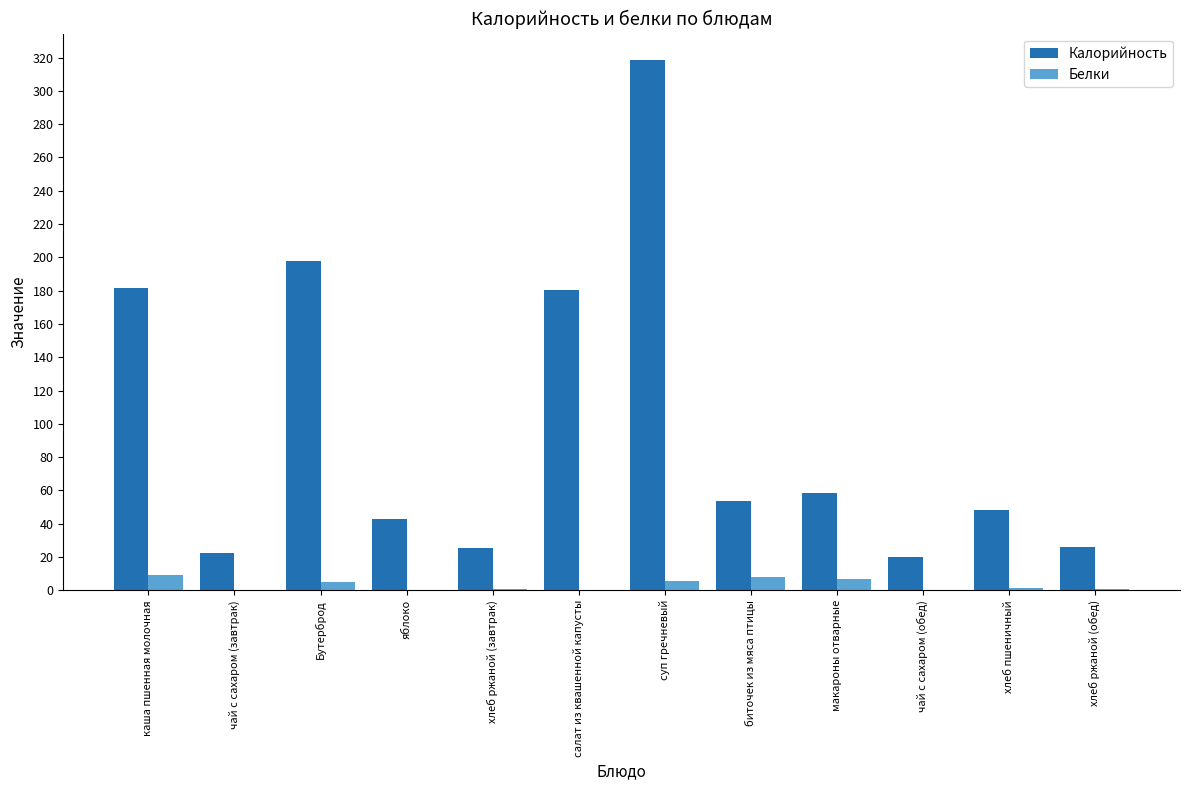

At which category is the sum across all series the highest?

суп гречневый